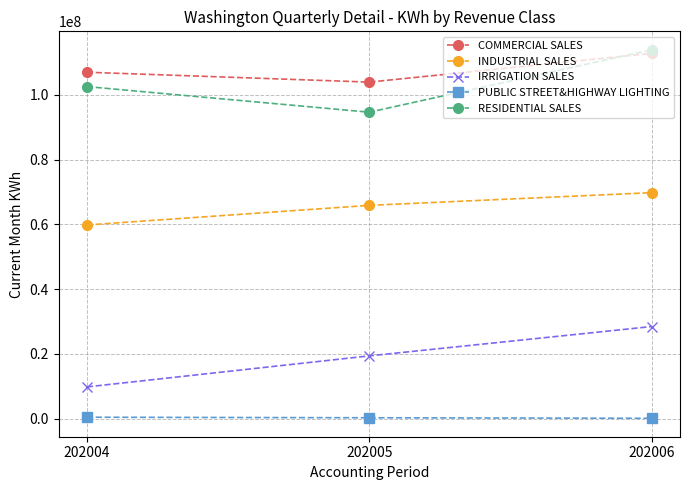

What is the value of the RESIDENTIAL SALES point at the 1st from the left?

102497531